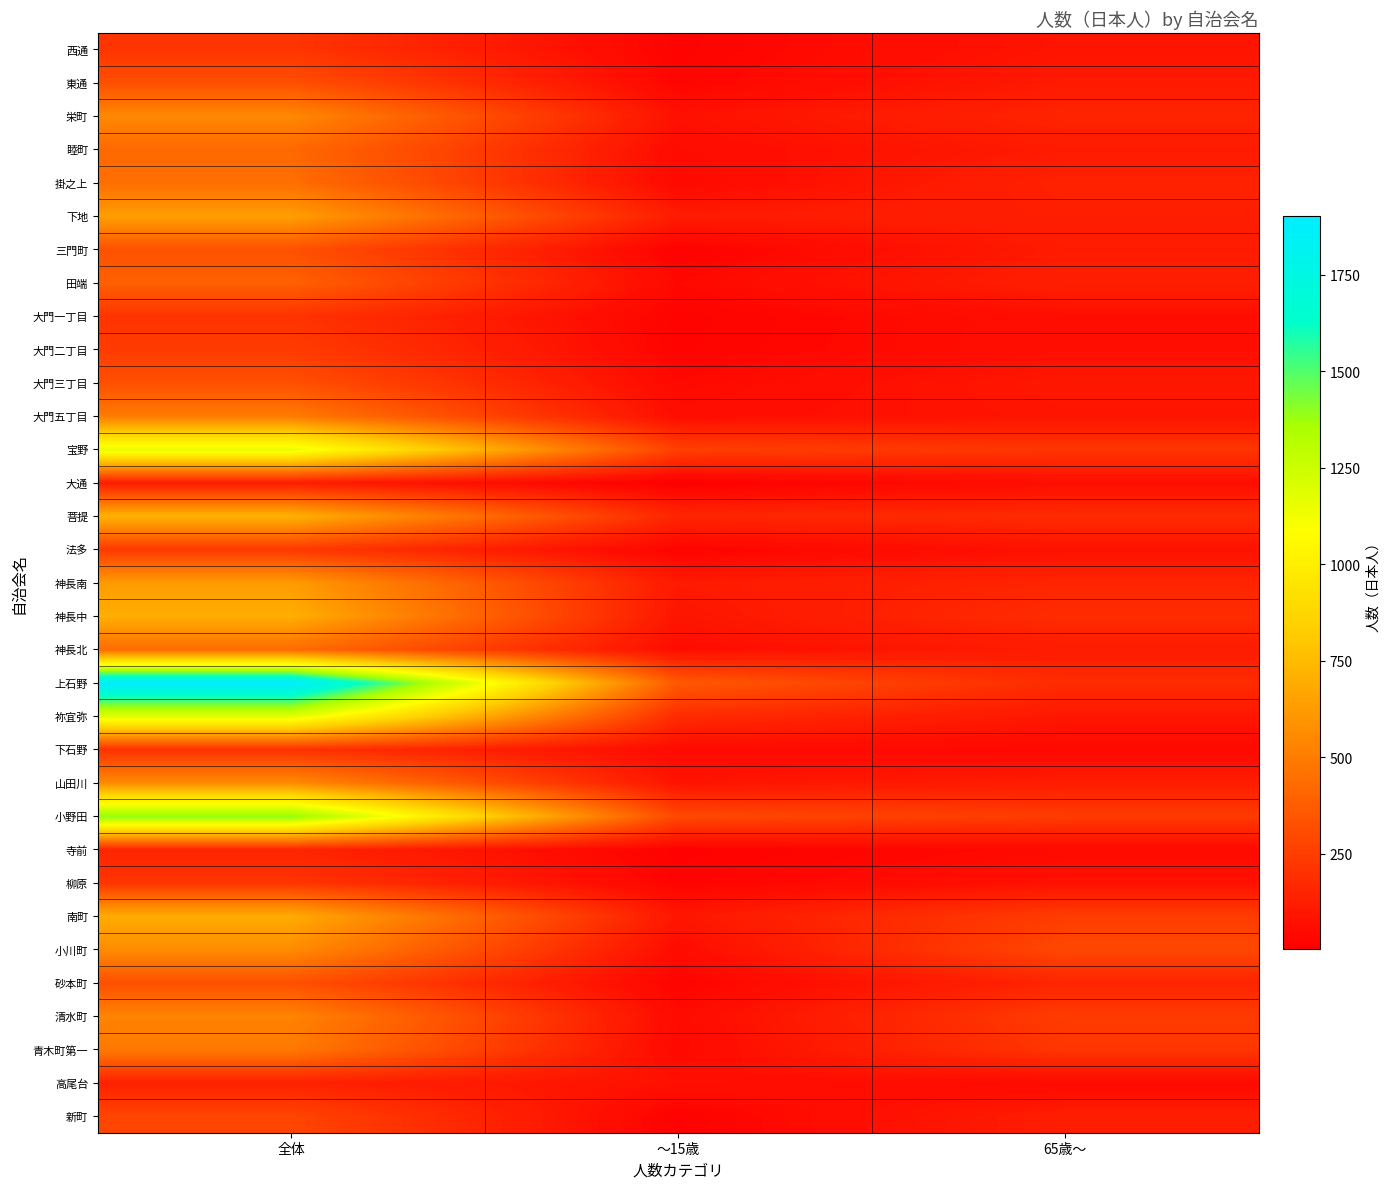

What is the spread (max minus min) of values at ～15歳?

357